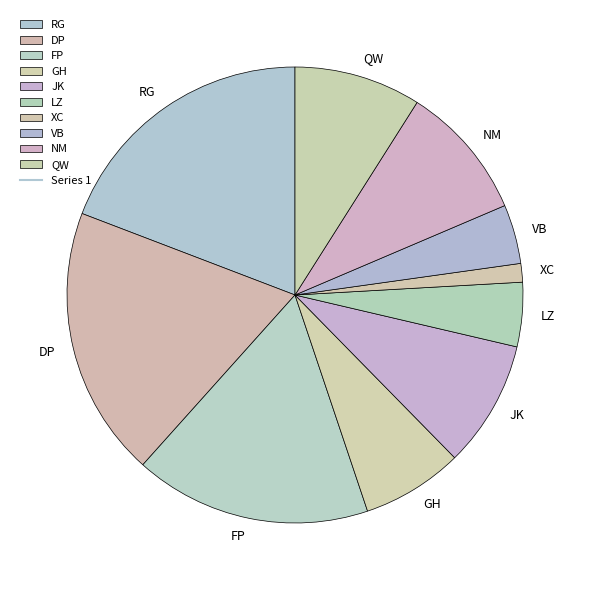

Is it true that JK is 9% of the pie?

True